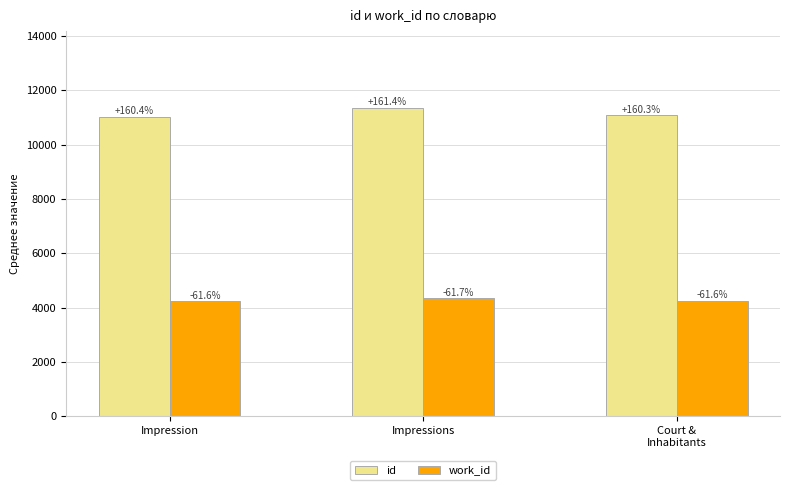

What are all the series names shown in the legend?

id, work_id